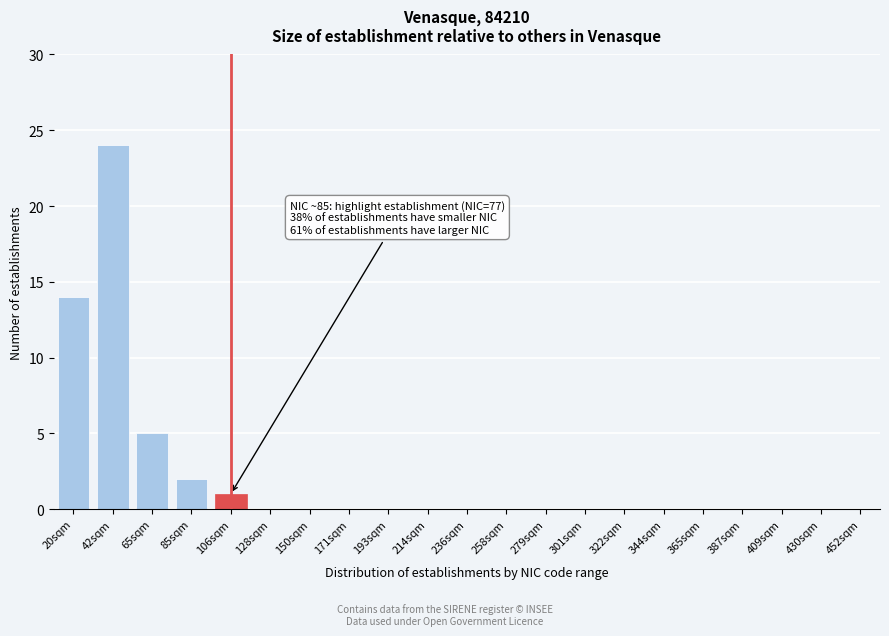

Reading left to right, transcribe all the data shown in this chart.

20sqm=14	42sqm=24	65sqm=5	85sqm=2	106sqm=1	128sqm=0	150sqm=0	171sqm=0	193sqm=0	214sqm=0	236sqm=0	258sqm=0	279sqm=0	301sqm=0	322sqm=0	344sqm=0	365sqm=0	387sqm=0	409sqm=0	430sqm=0	452sqm=0